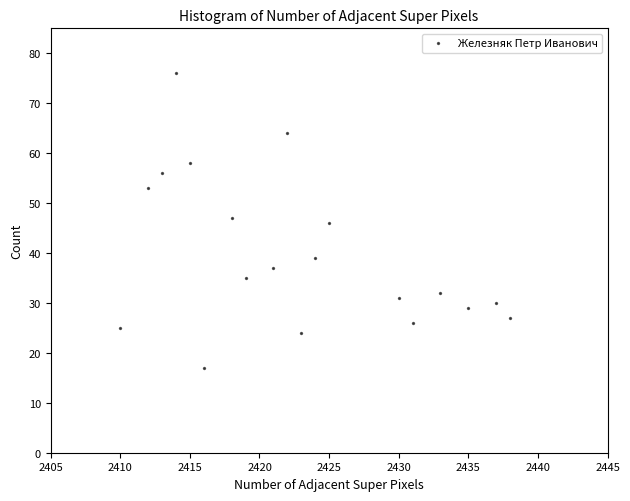

What is the range of X values (max minus min)?

28